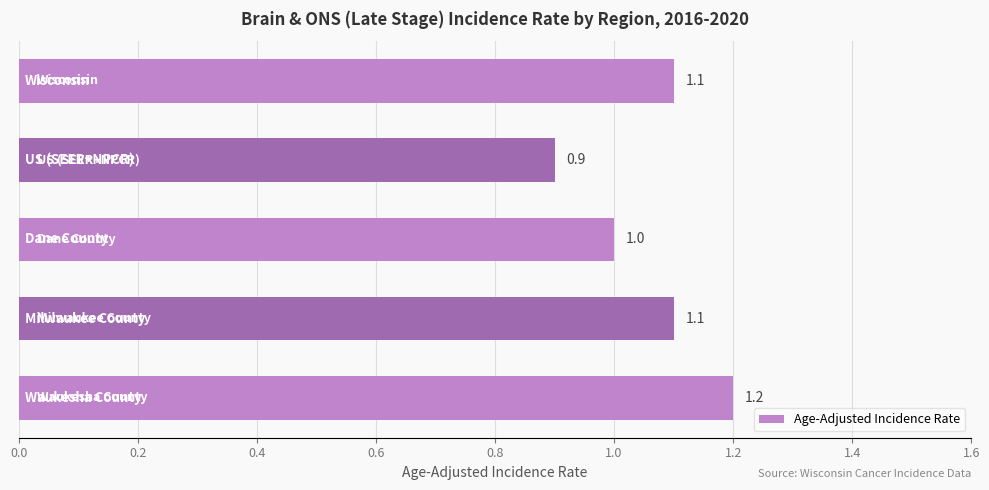

What is the maximum value shown in the chart?

1.2